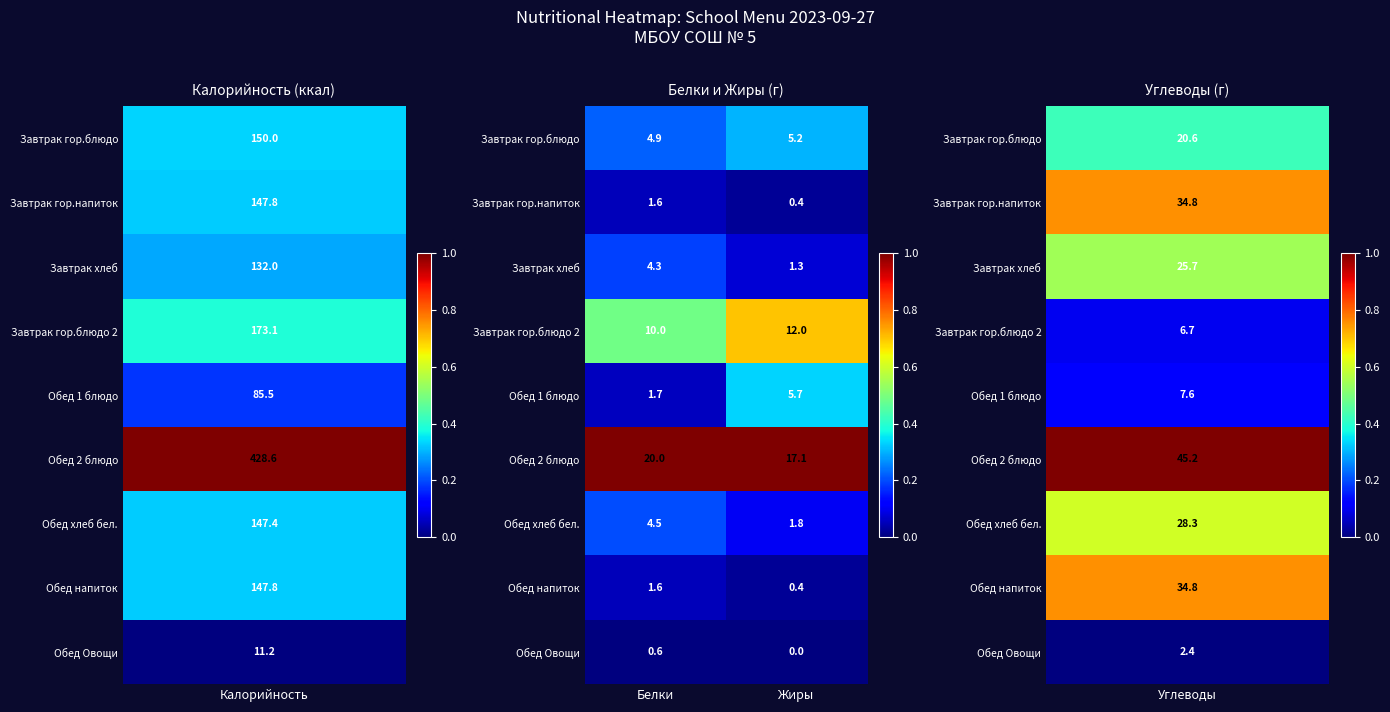

Between Белки and Жиры, which series saw the biggest shift?

Обед 1 блюдо